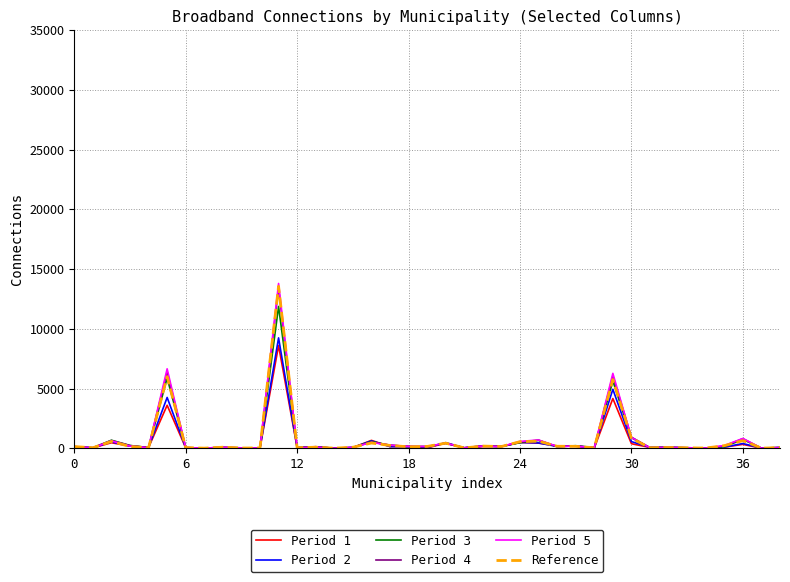

Which series has the largest range (max minus min)?

Period 5